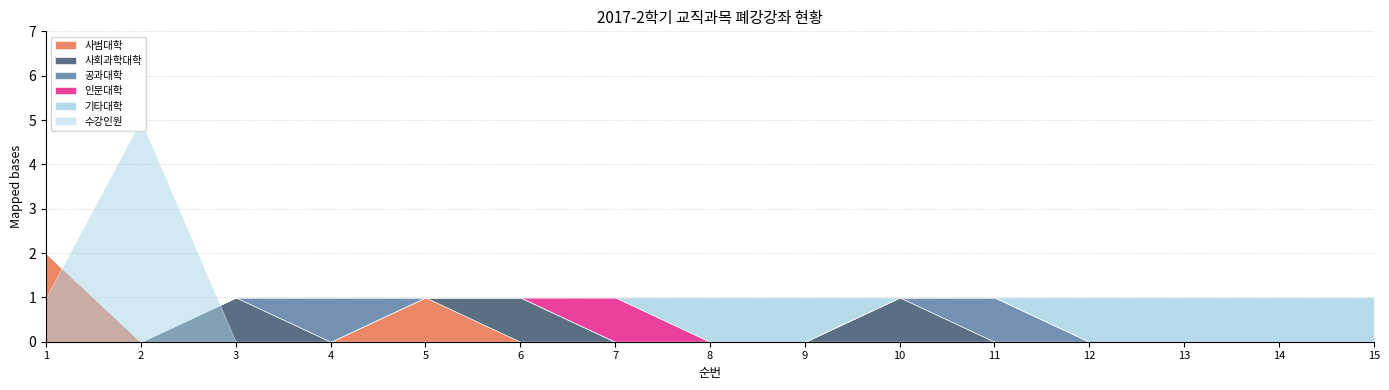

How many values in 사회과학대학 are above zero?

3